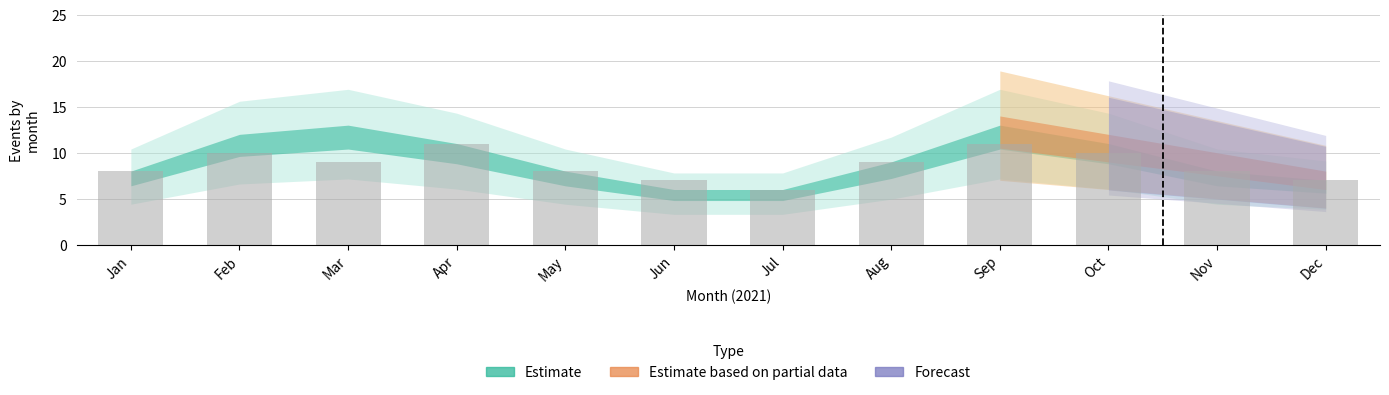

Reading right to left, extract all data points from this chart.

Dec=7	Nov=8	Oct=10	Sep=11	Aug=9	Jul=6	Jun=7	May=8	Apr=11	Mar=9	Feb=10	Jan=8